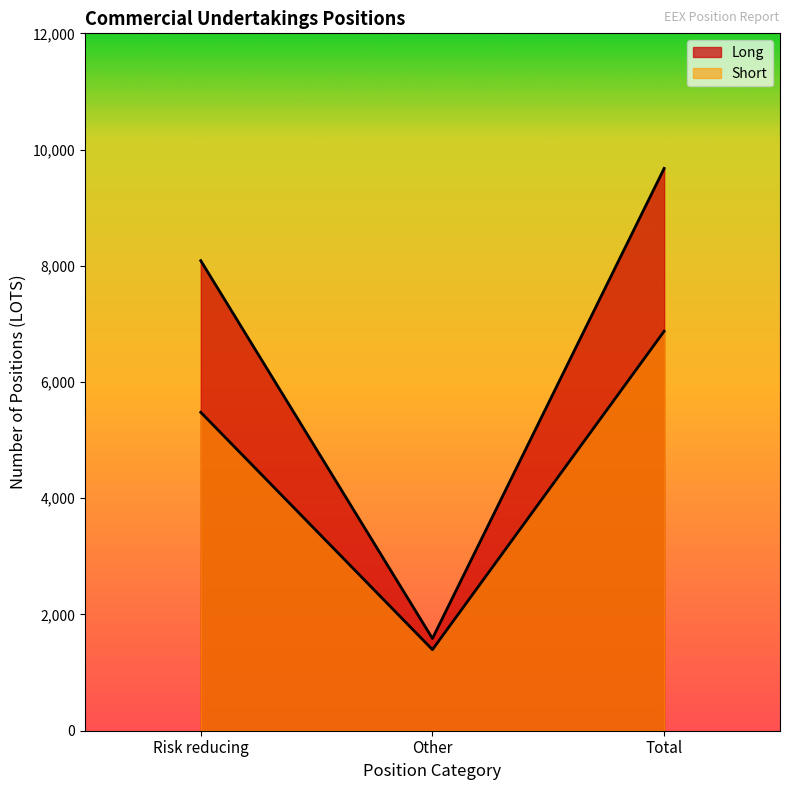

Which category has the lowest value in the Long series?

Other